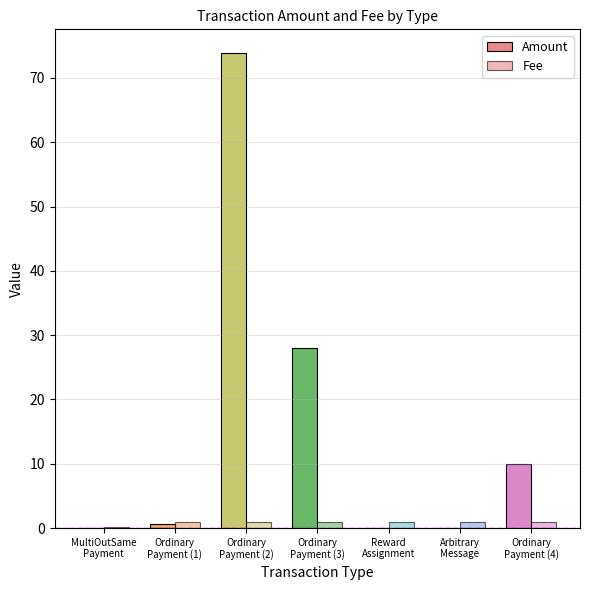

The value of Amount at Reward
Assignment is 49.3. True or false?

False